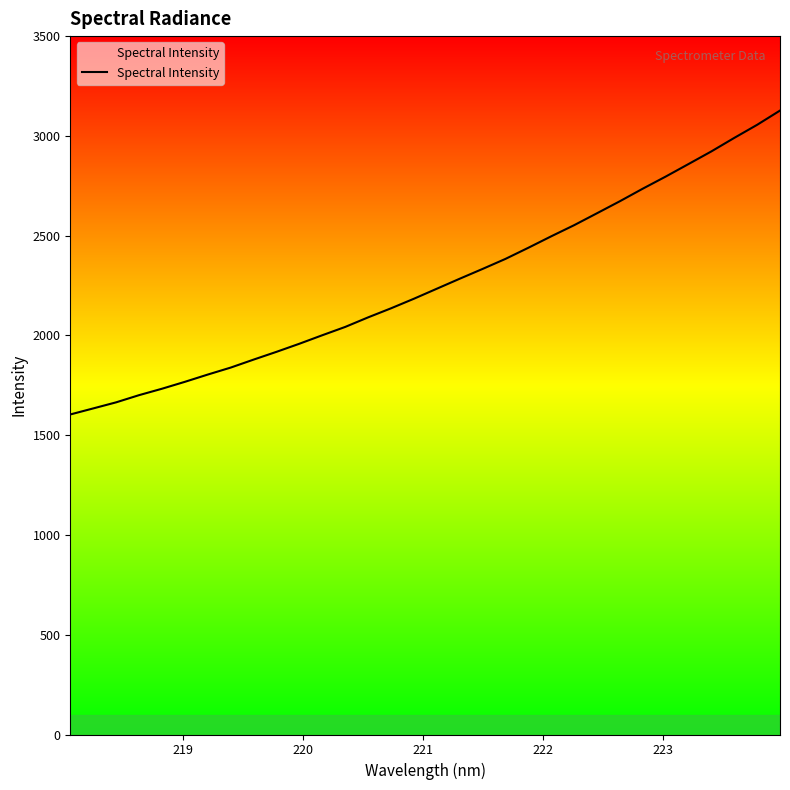

What is the minimum value shown in the chart?

1603.9